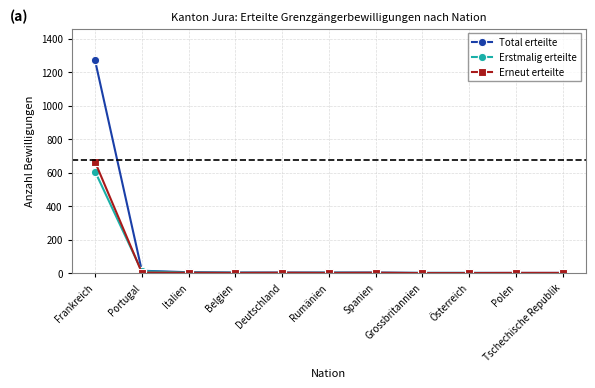

Is it true that Erneut erteilte equals 663 at Frankreich?

True